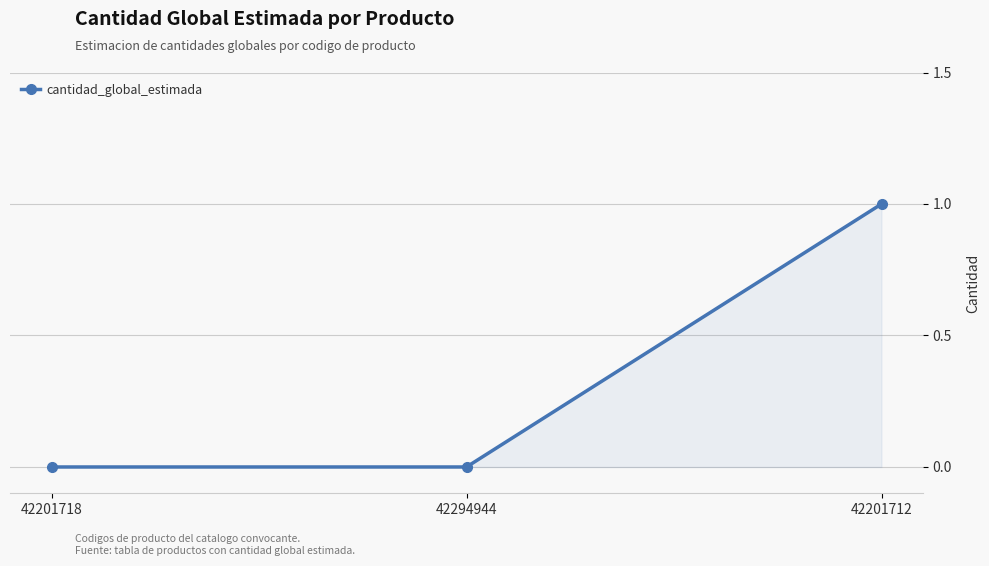

What position from the left is 42201718?

1